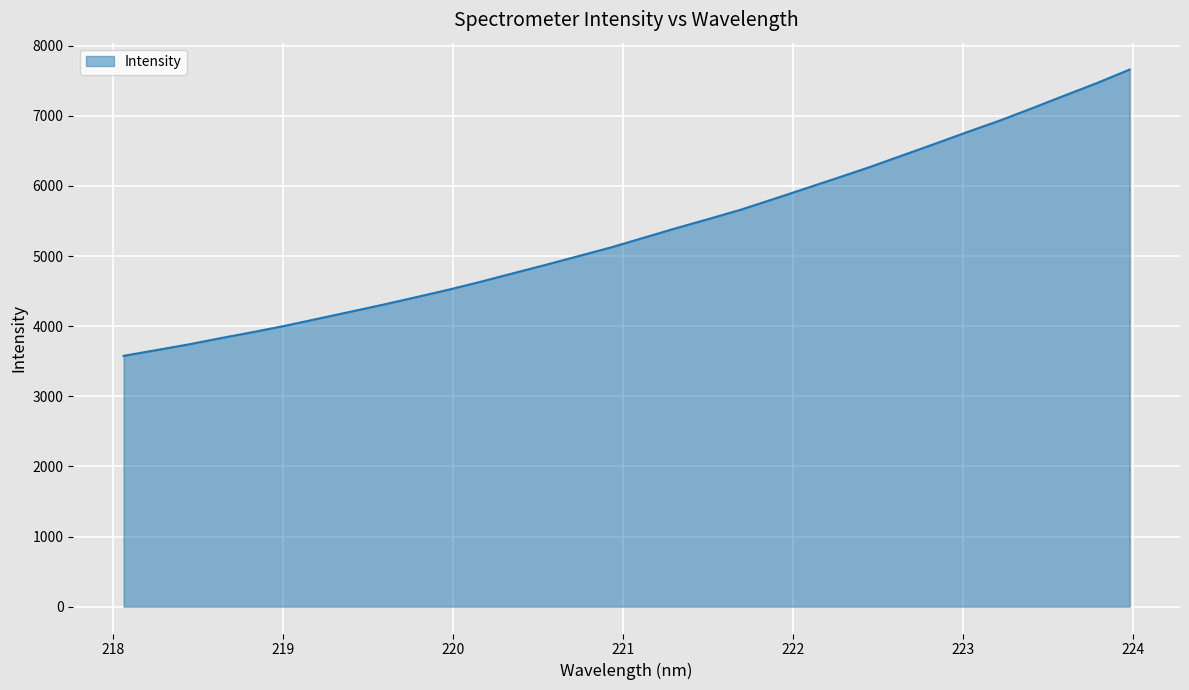

What is the difference between the maximum and minimum values?

4083.4